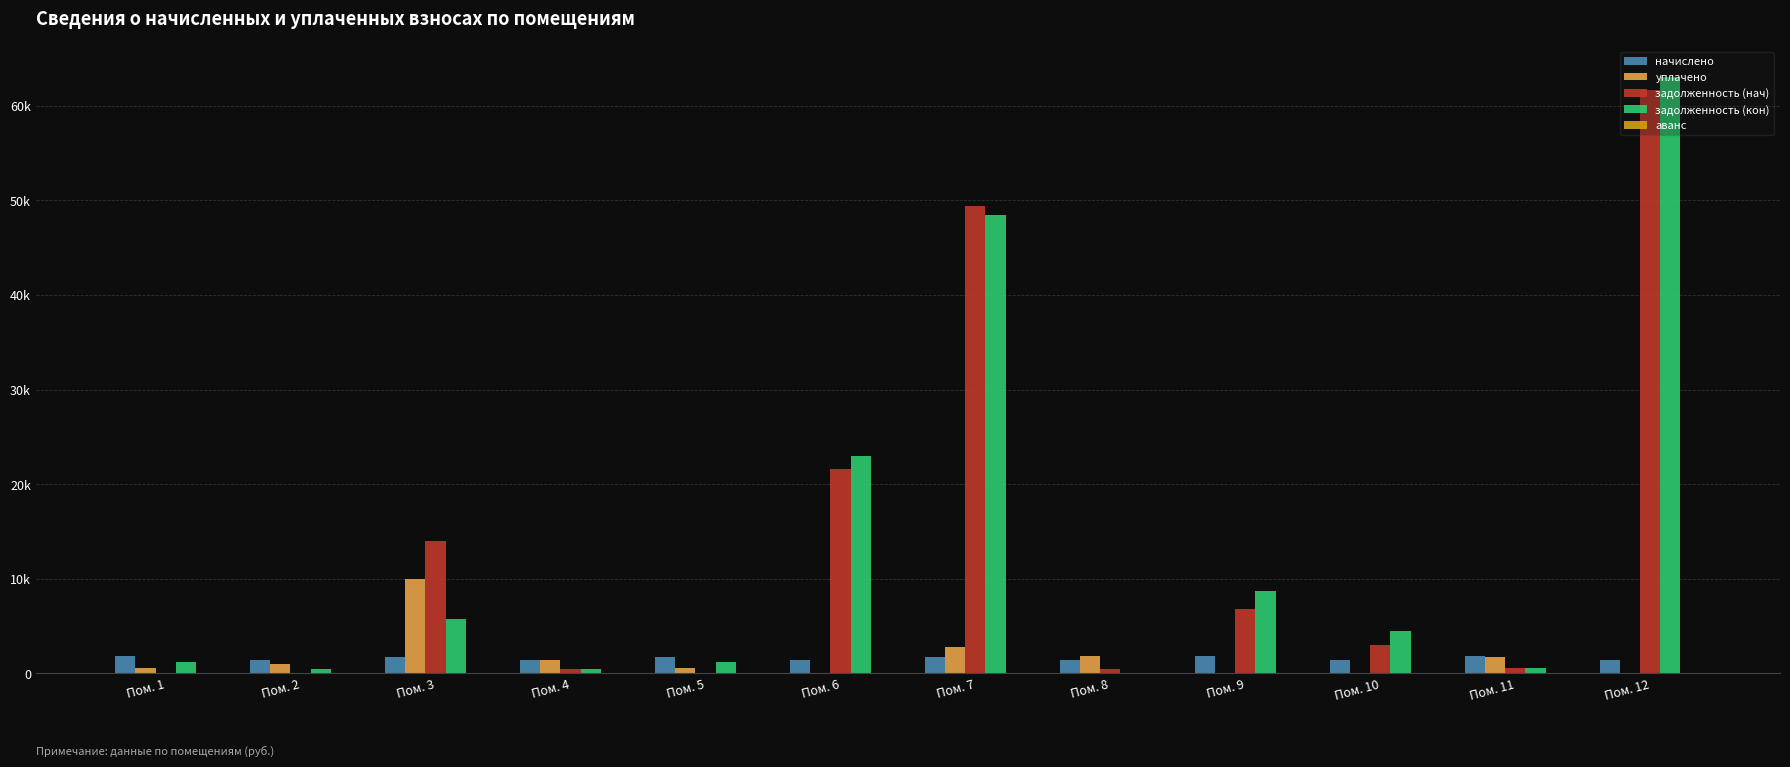

The value of начислено at Пом. 6 is 2507.5. True or false?

False